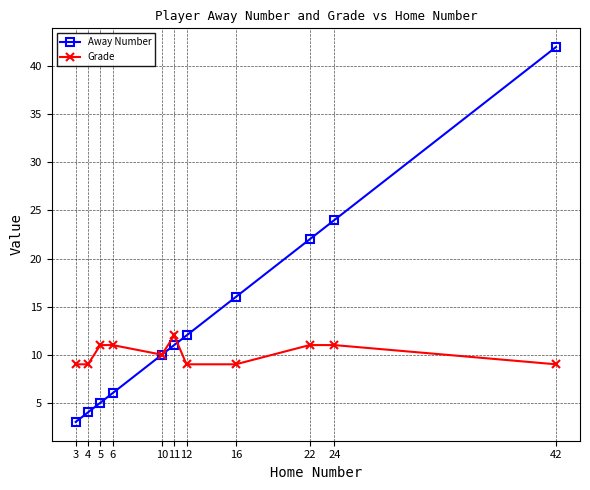

Is it true that Away Number equals 16 at 16?

True